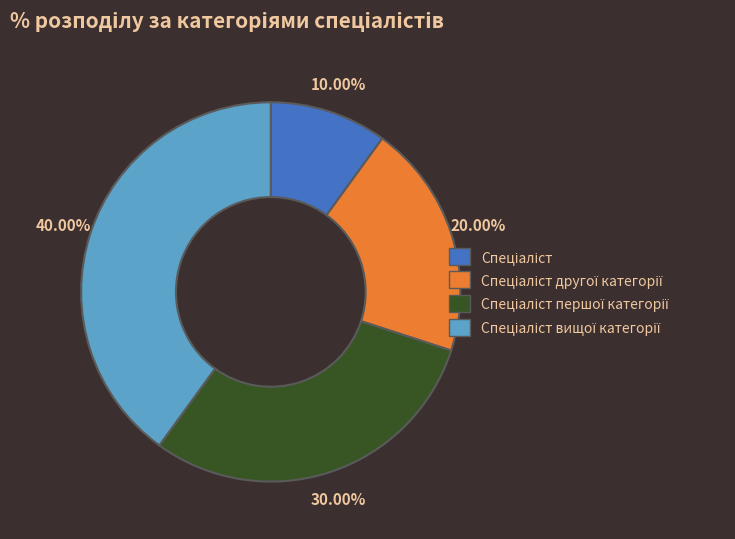

Is there any slice that represents more than half of the pie?

No